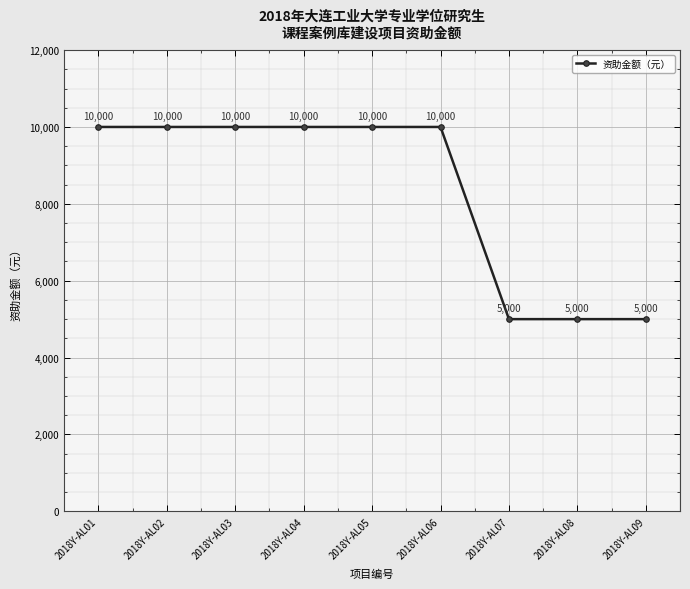

Between 2018Y-AL09 and 2018Y-AL02, which is larger?

2018Y-AL02